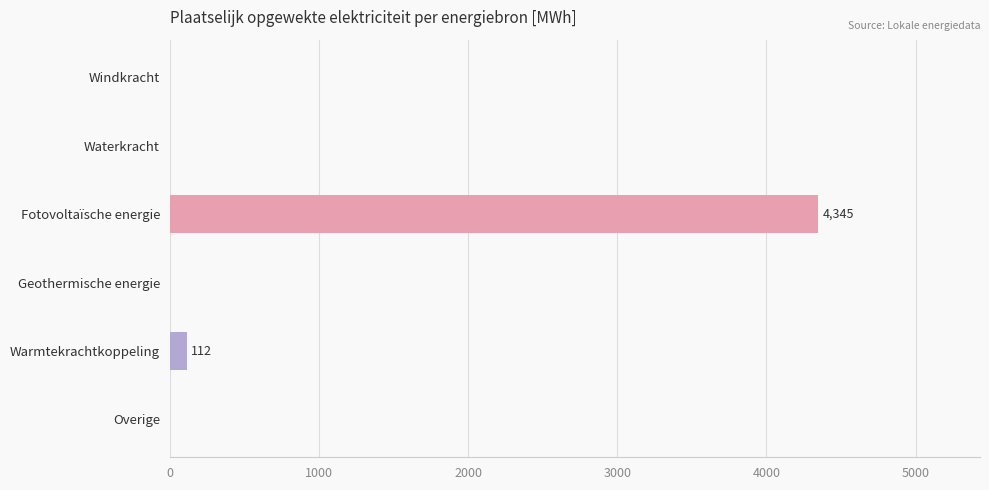

Reading top to bottom, transcribe all the data shown in this chart.

Windkracht=0.0	Waterkracht=0.0	Fotovoltaïsche energie=4344.9	Geothermische energie=0.0	Warmtekrachtkoppeling=112.5	Overige=0.0